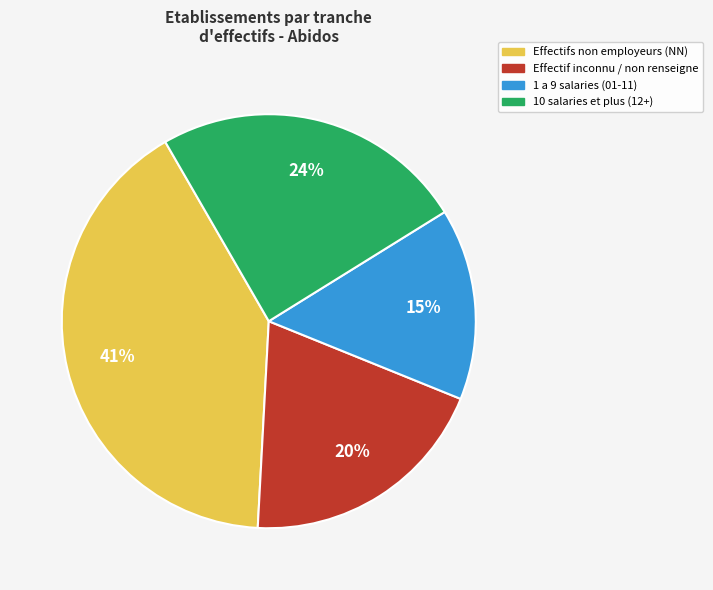

Is there a majority slice in this chart?

No